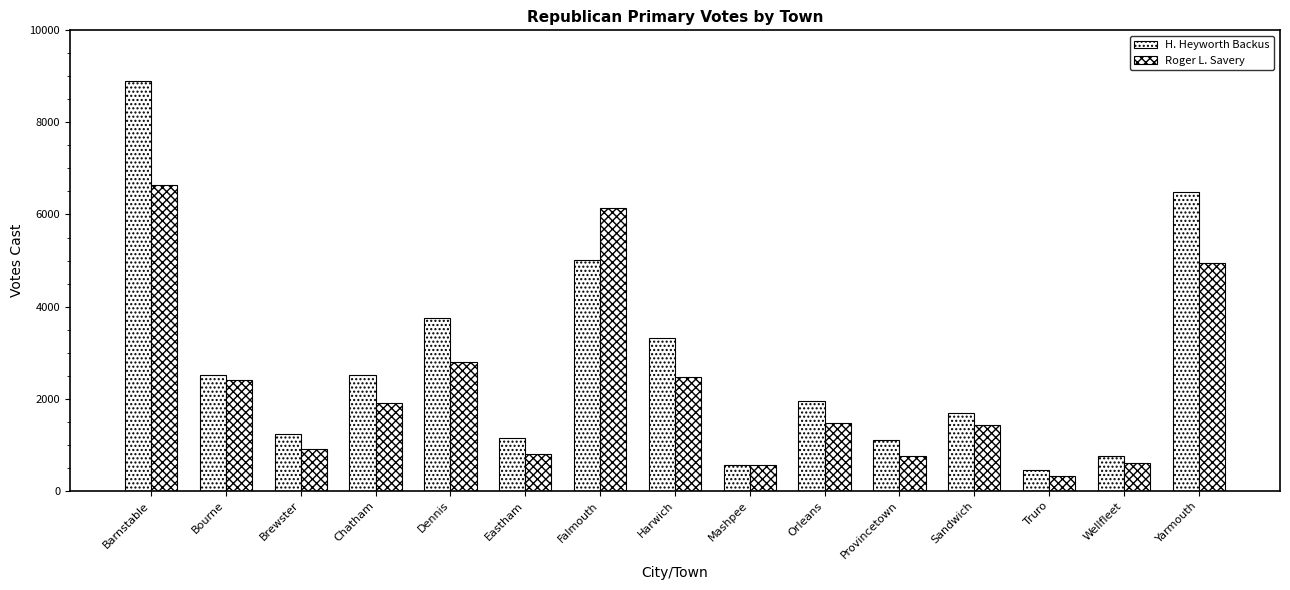

What is the difference between the maximum and minimum values in the Roger L. Savery series?

6335